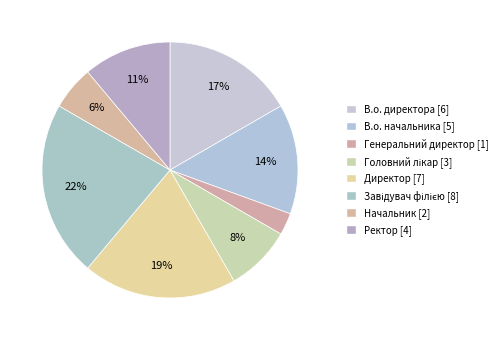

Does Головний лікар account for over 50% of the chart?

No